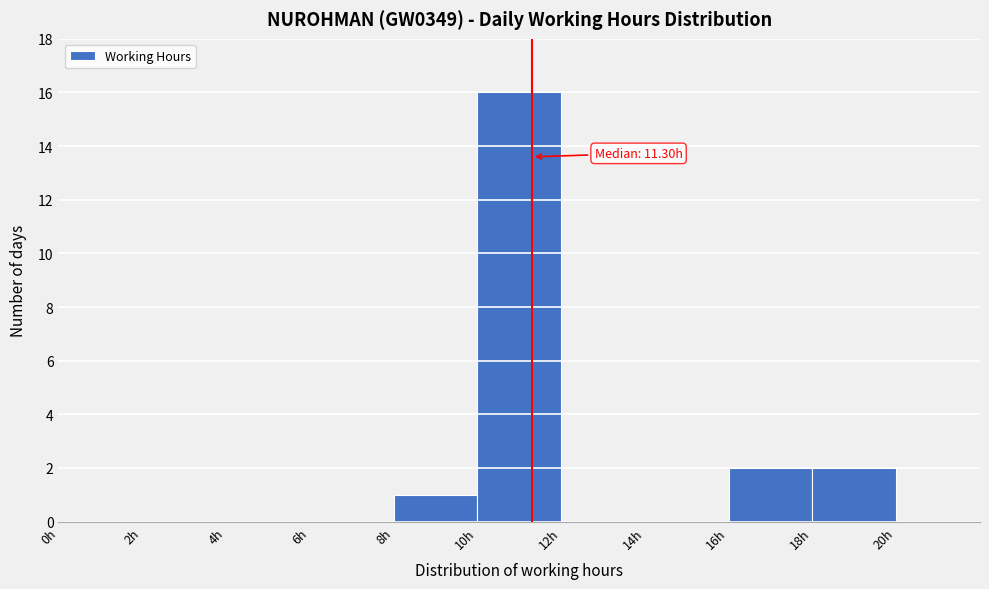

Which range on the x-axis has the tallest bar?

10 to 12